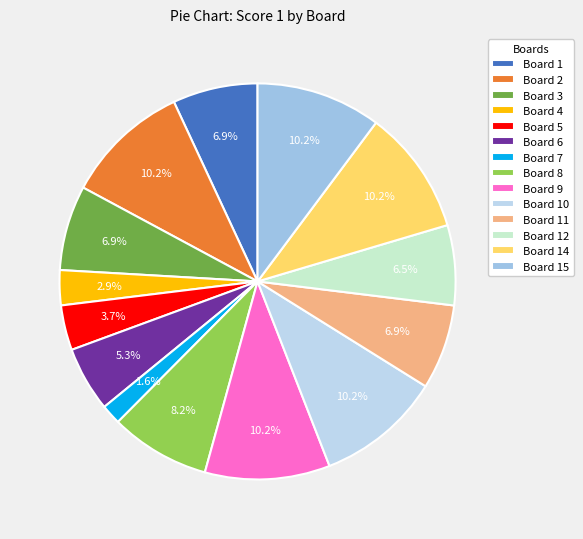

To the nearest percent, what is the combined percentage of Board 11 and Board 14?

17%